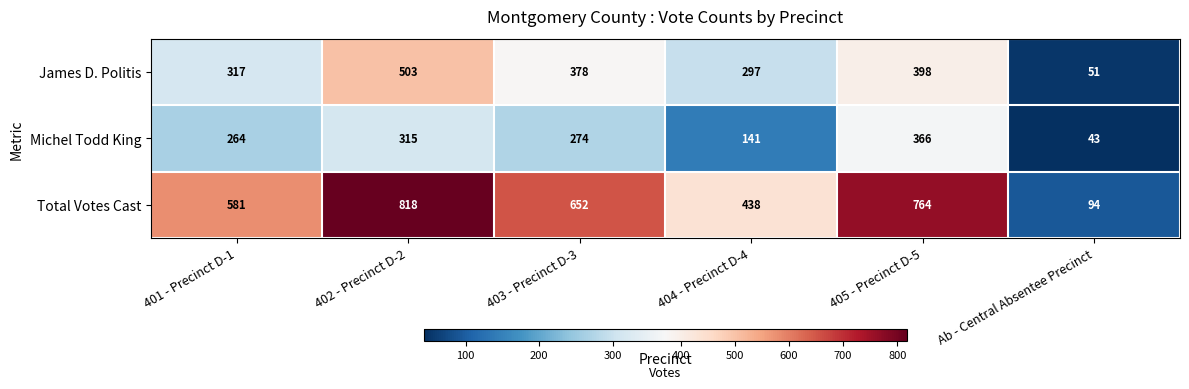

How many Michel Todd King values are between 141 and 315?

4